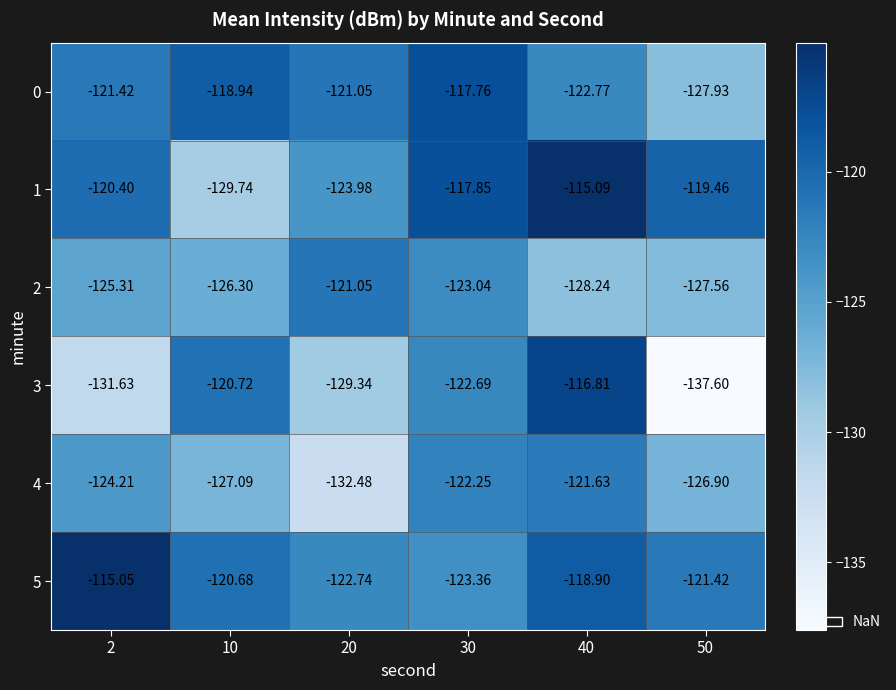

At which category is the sum across all series the highest?

40